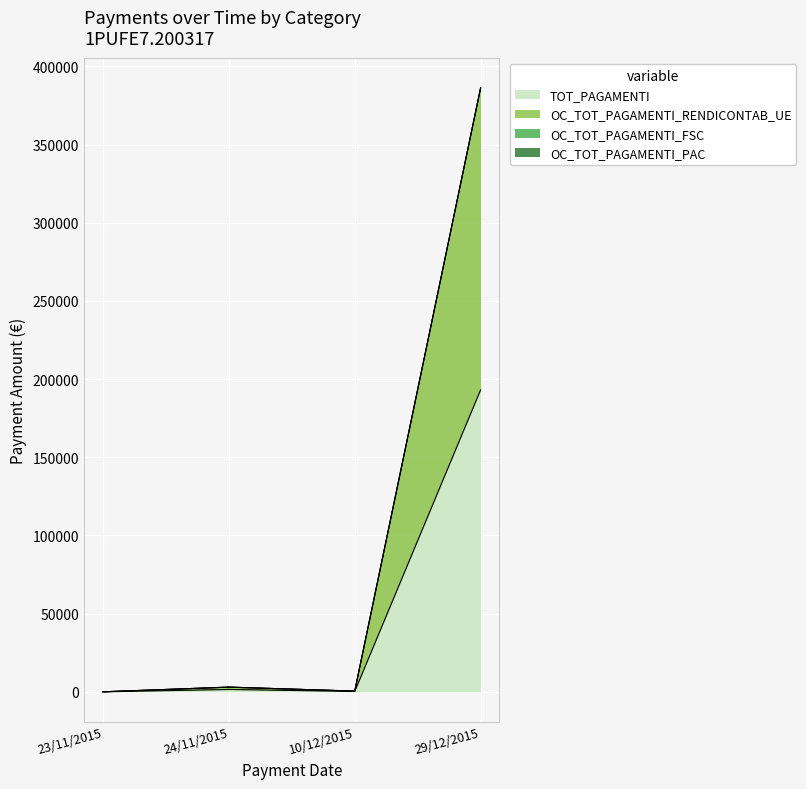

True or false: OC_TOT_PAGAMENTI_RENDICONTAB_UE and TOT_PAGAMENTI cross at least once.

False